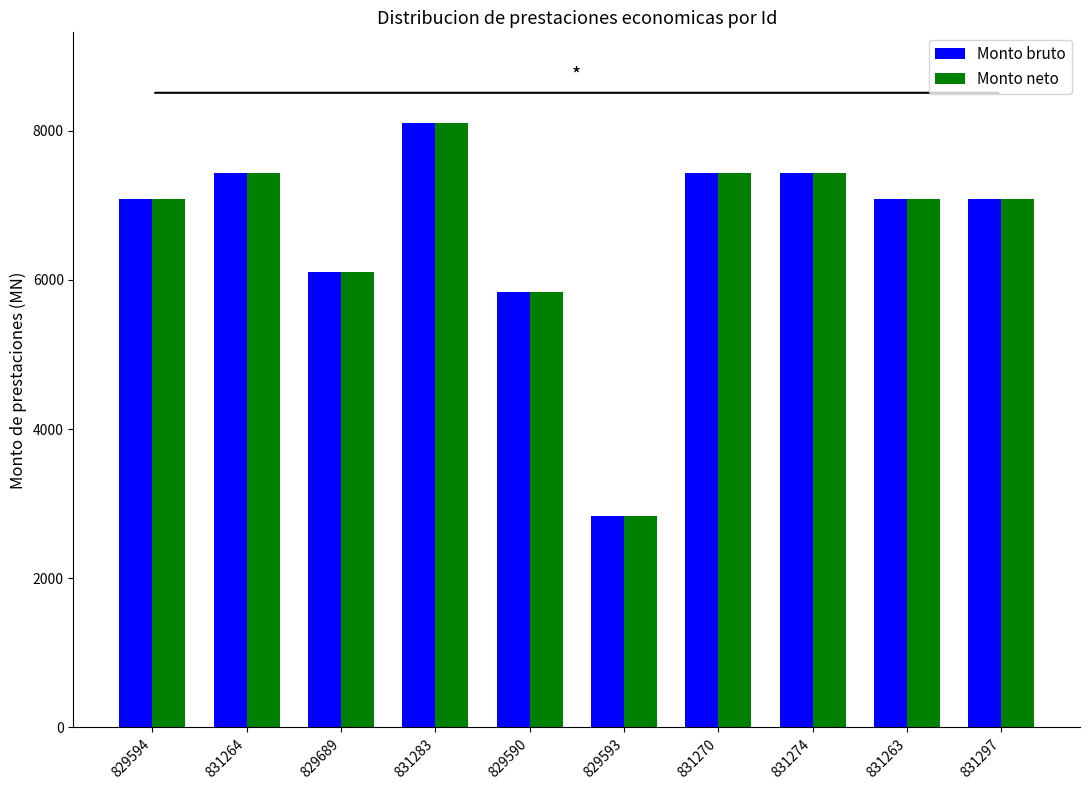

What is the total value across all series at 831270?

14855.7